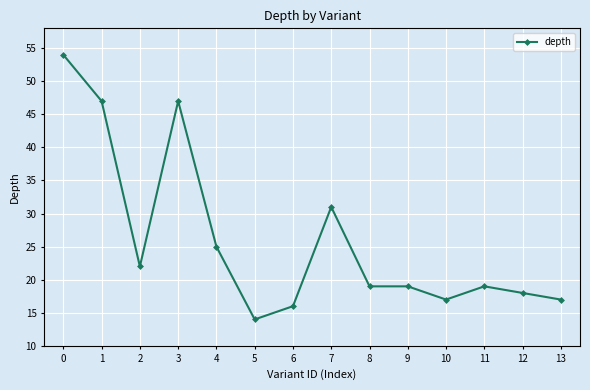

Between 4 and 2, which is larger?

4